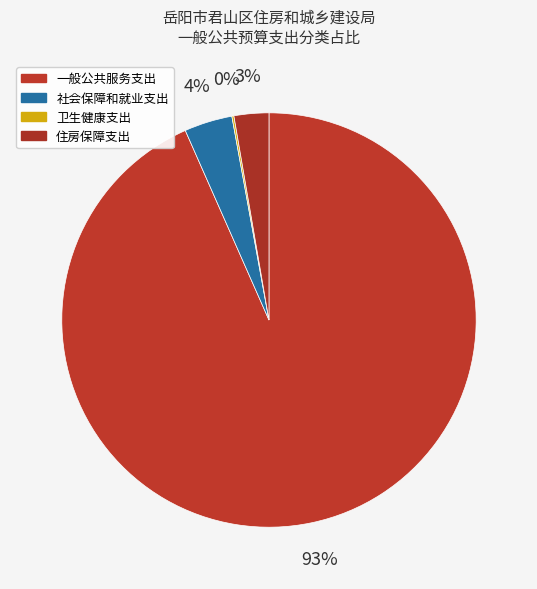

How many slices are in this pie chart?

4